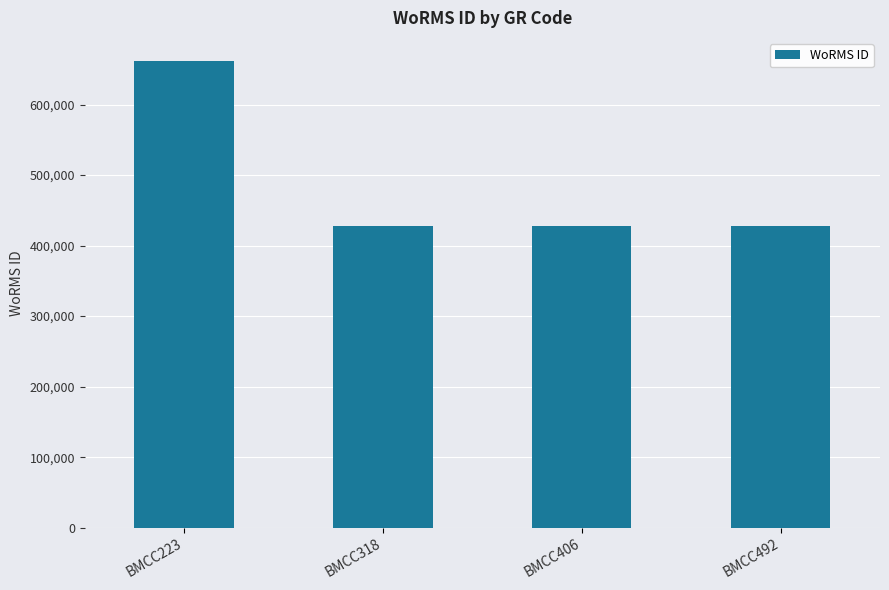

Approximately how many times larger is the value at BMCC223 compared to BMCC492?

1.5